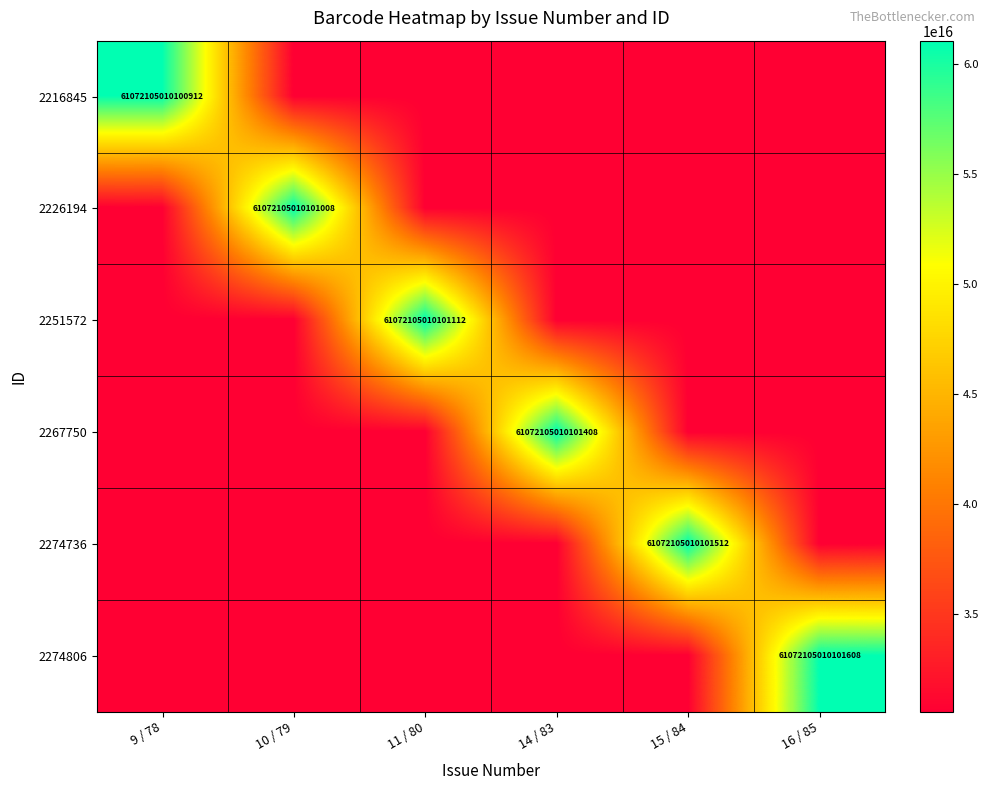

True or false: 2274736 has a value of 33131070257894284 at 15 / 84.

False